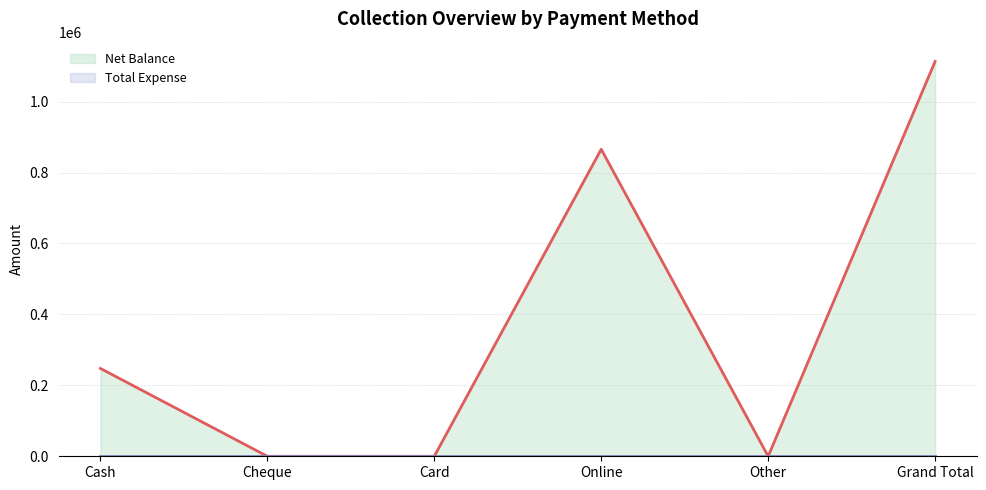

Which series changed the most between Cheque and Grand Total?

Net Balance